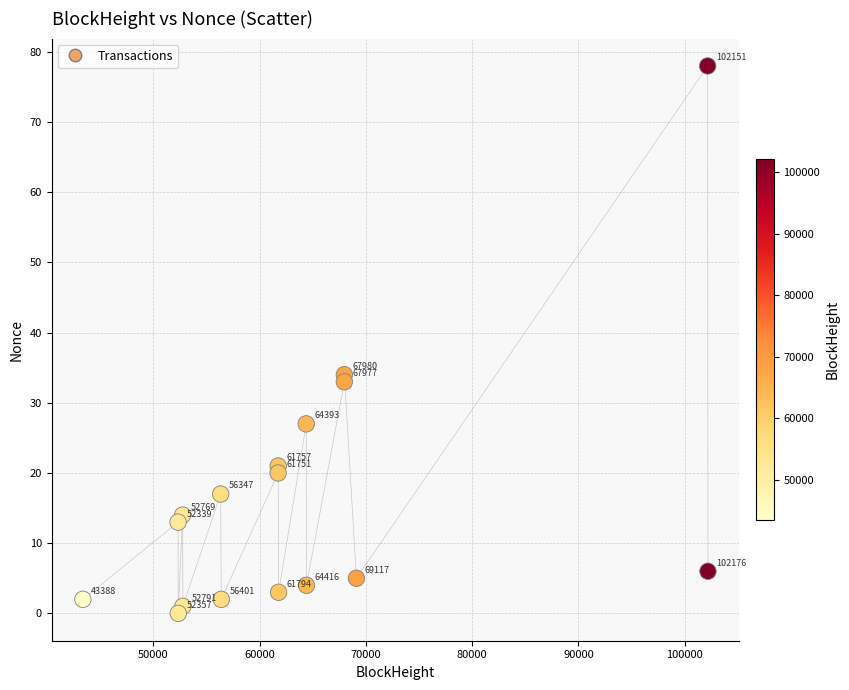

What Y value in the scatter plot is closest to 39?

34